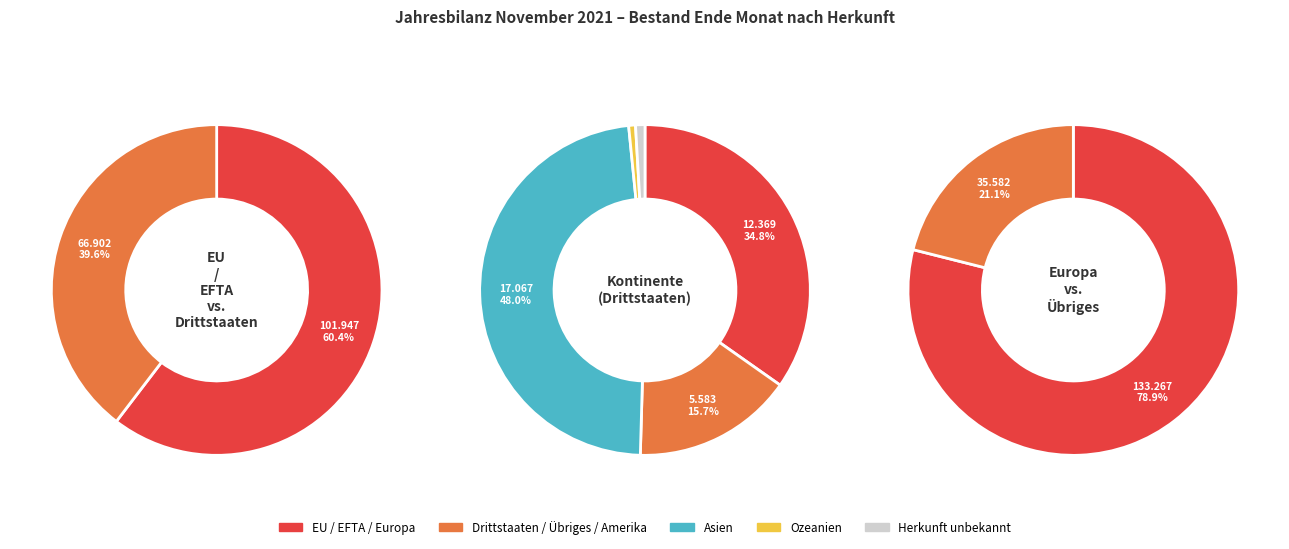

Is it true that Asien is 15% of the pie?

False